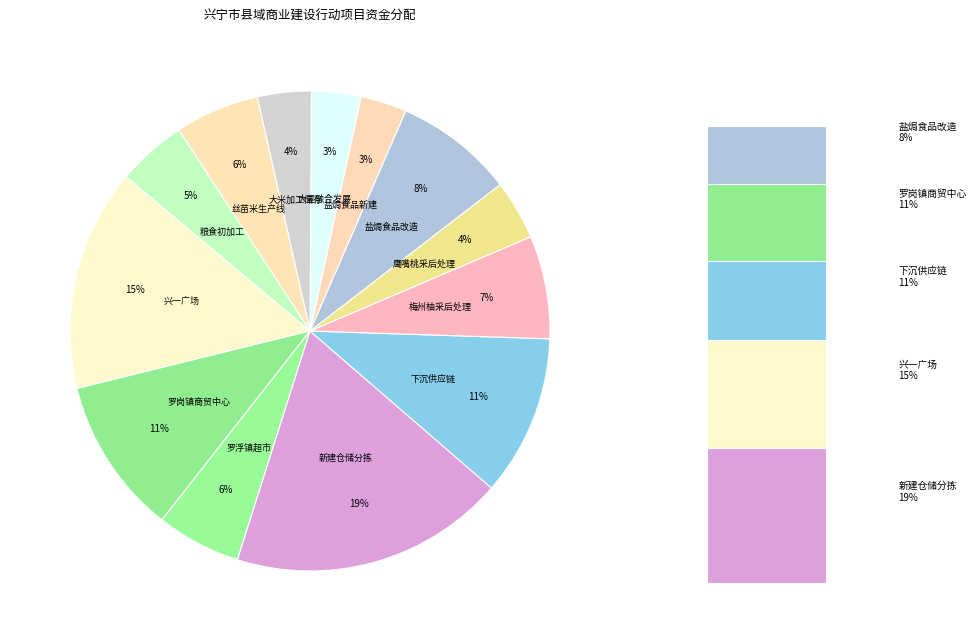

The 罗岗镇商贸中心建设改造项目 slice represents 1% of the pie. True or false?

False